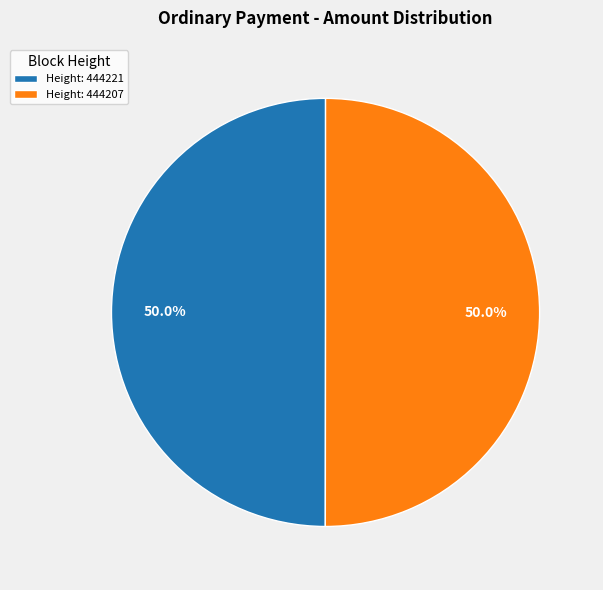

Approximately how many times larger is the value at Height: 444207 compared to Height: 444221?

1.0